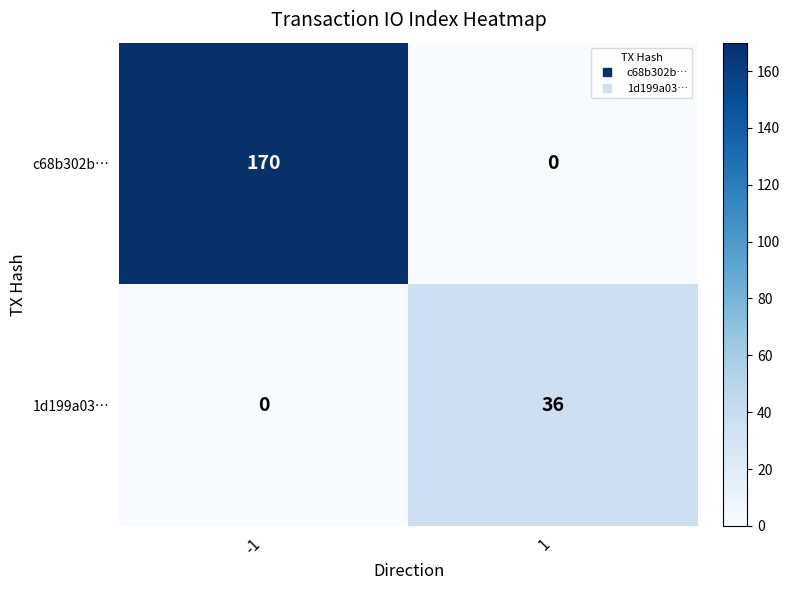

What is the sum of the 1d199a03… values at -1 and 1?

36